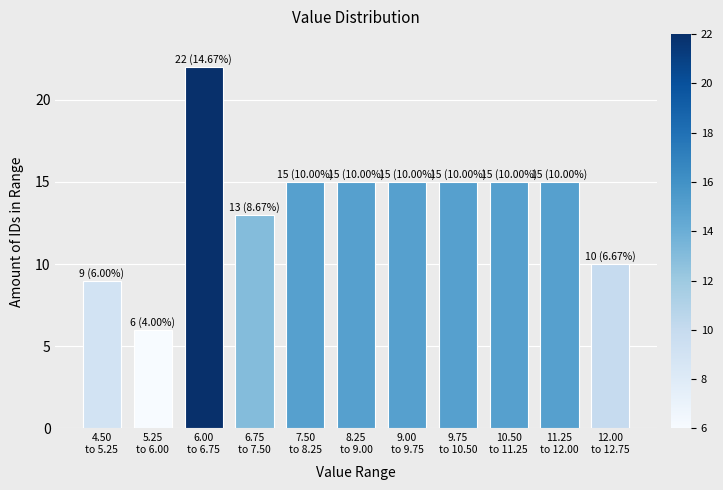

Reading right to left, list all the values displayed in this chart.

10	15	15	15	15	15	15	13	22	6	9